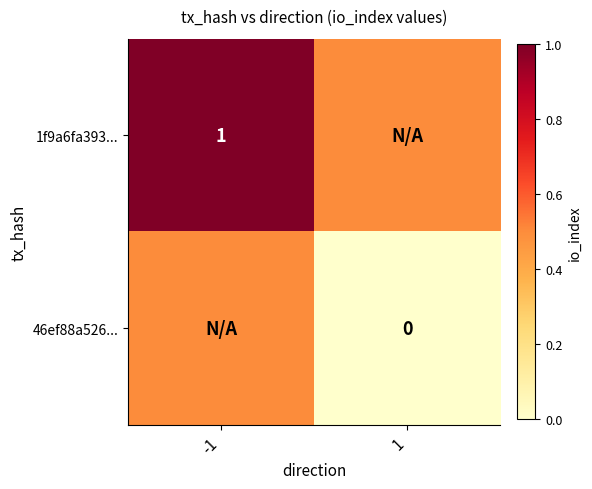

Between 1 and -1, which is larger?

-1